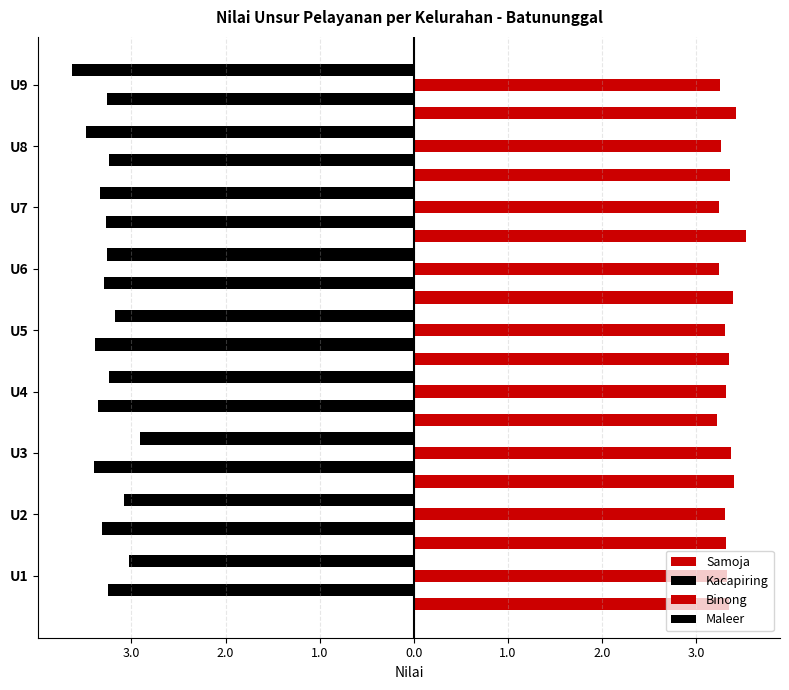

Reading left to right, list all the values displayed in this chart.

Samoja: 3.4	3.3	3.4	3.2	3.4	3.4	3.5	3.4	3.4
Kacapiring: -3.2	-3.3	-3.4	-3.4	-3.4	-3.3	-3.3	-3.2	-3.3
Binong: 3.3	3.3	3.4	3.3	3.3	3.2	3.2	3.3	3.2
Maleer: -3.0	-3.1	-2.9	-3.2	-3.2	-3.3	-3.3	-3.5	-3.6